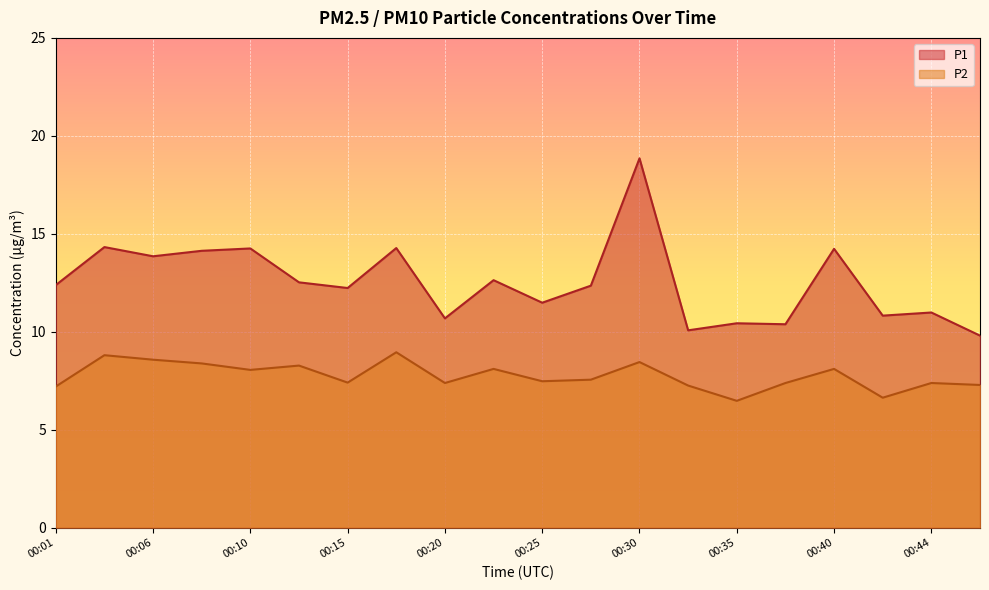

What is the lowest value of the P2 series?

6.5